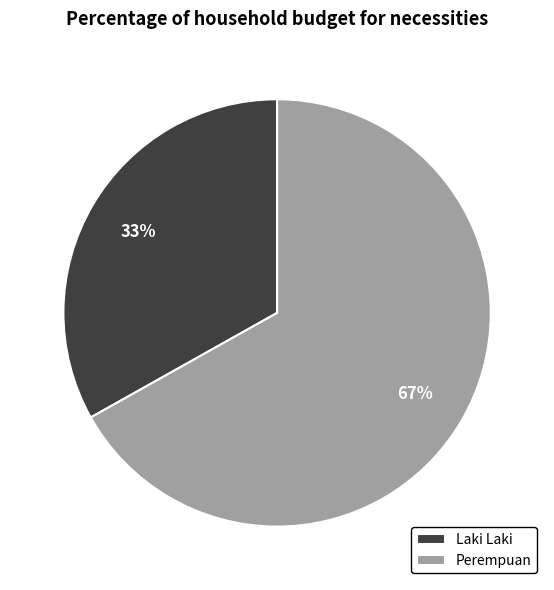

To the nearest percent, what is the difference between the Perempuan and Laki Laki slice percentages?

34%